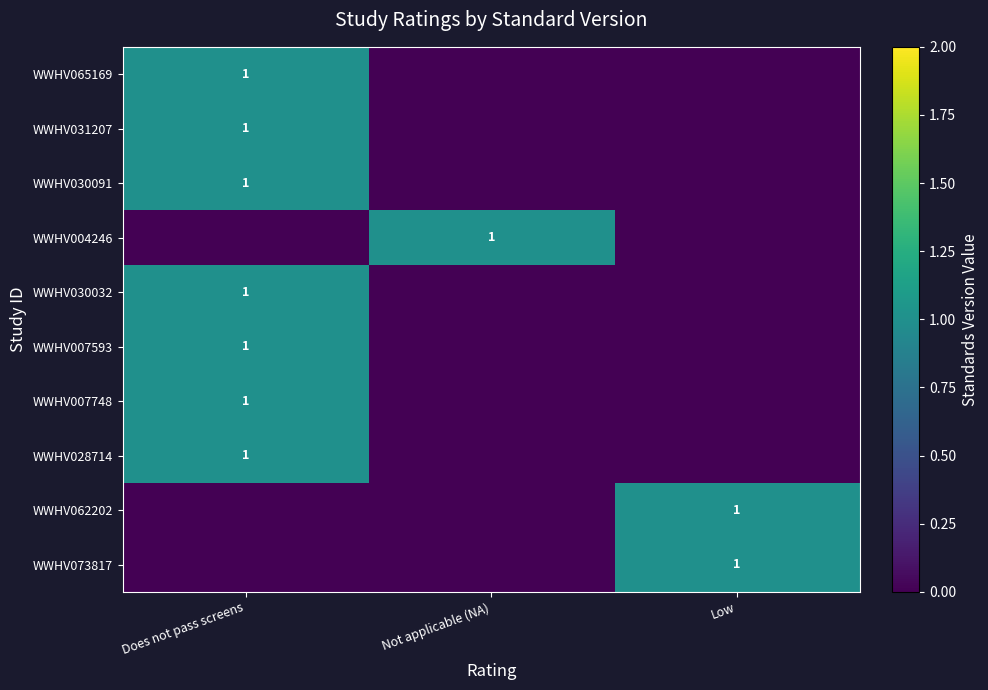

The WWHV007748 series shows 1 at Does not pass screens. True or false?

True